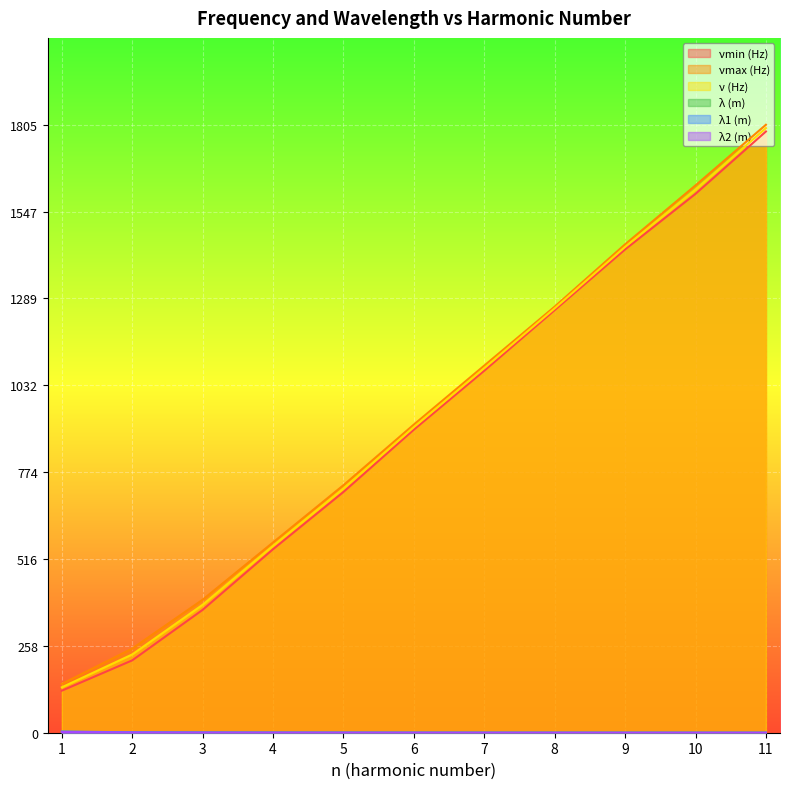

At which category does the chart reach its peak across all series?

11